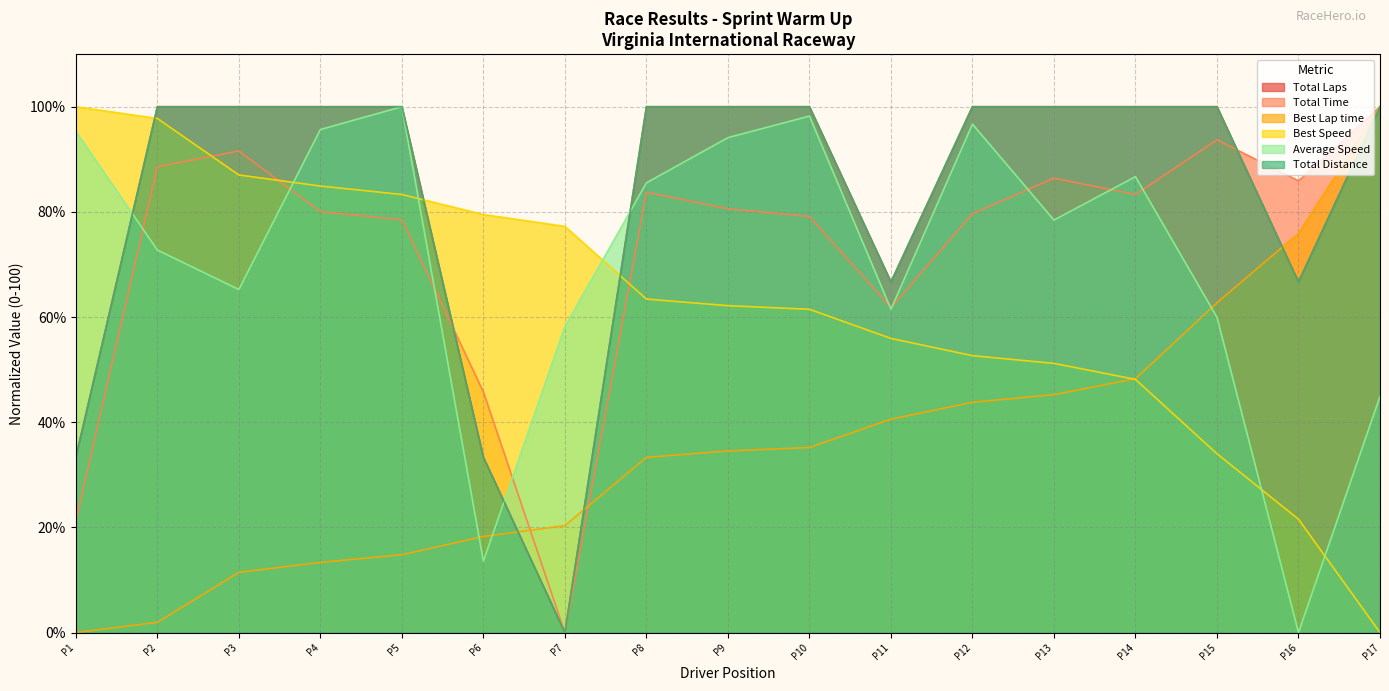

True or false: Total Time has a value of 124.3 at P2.

False